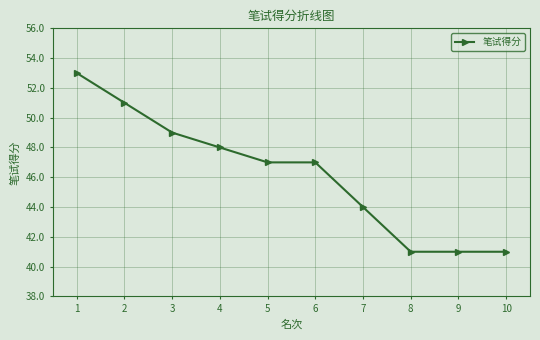

True or false: the data has more than 2 interior local peaks.

False